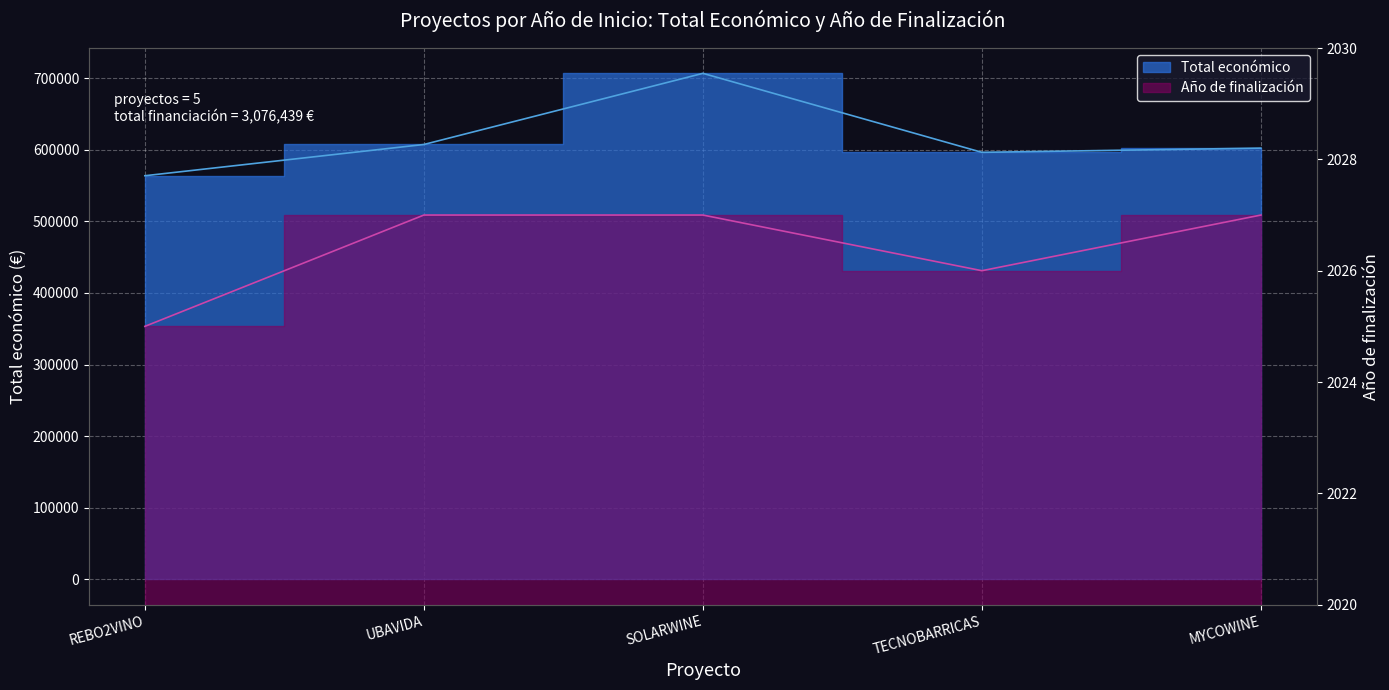

True or false: Año de finalización has a value of 701.7 at REBO2VINO.

False